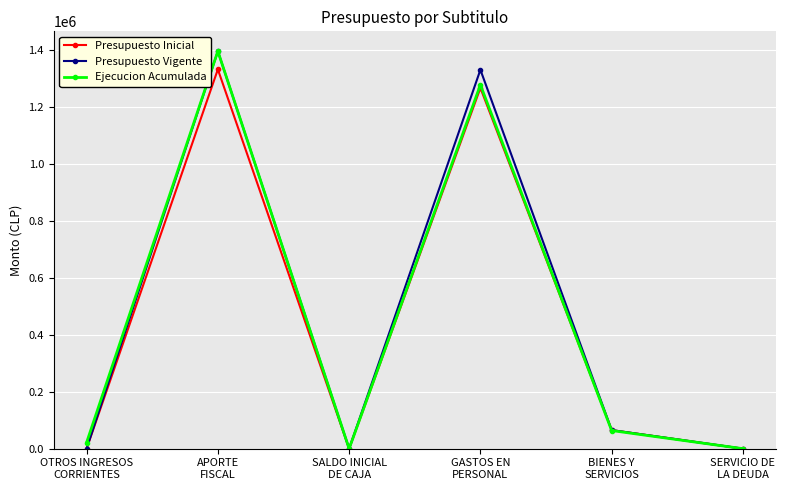

What is the value of the Presupuesto Inicial point at the 4th from the left?

1266898